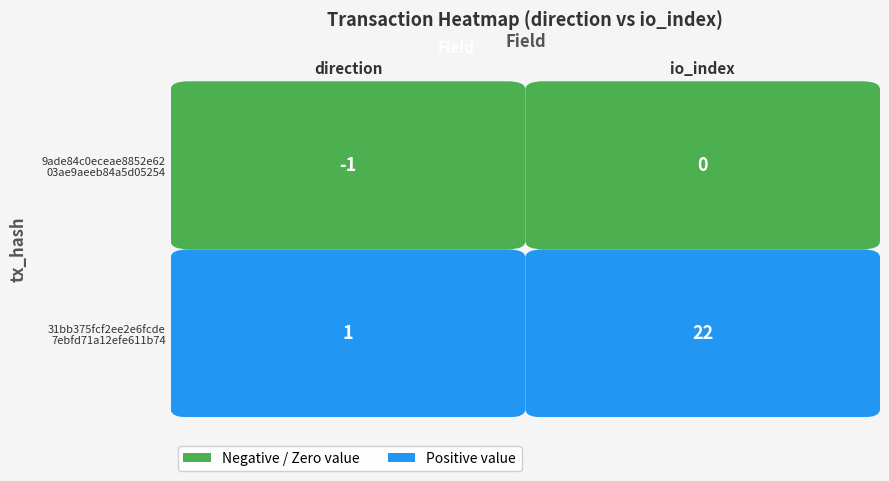

Reading left to right, transcribe all the data shown in this chart.

9ade84c0...: -1	0
31bb375f...: 1	22